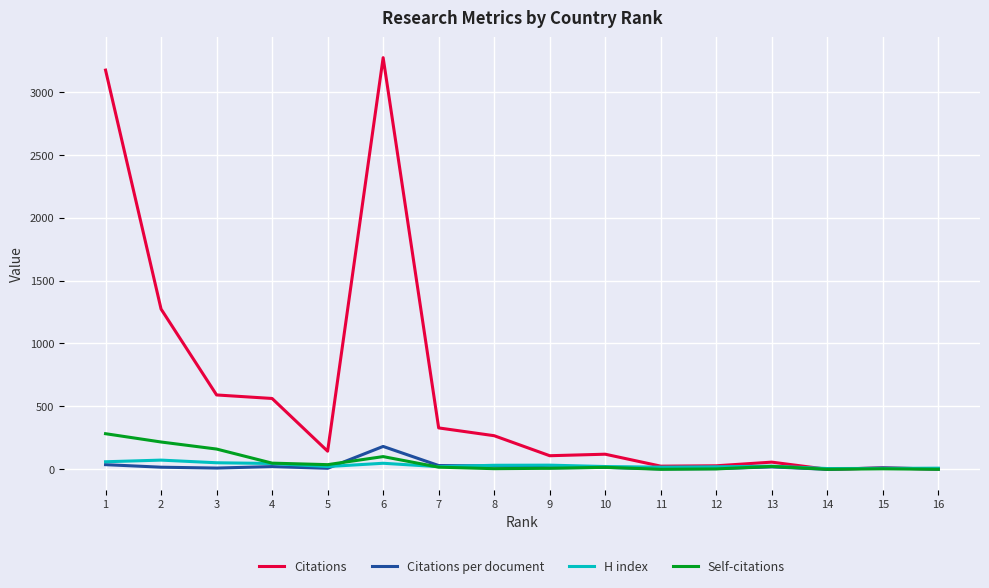

At which label does Citations per document first exceed 15?

1